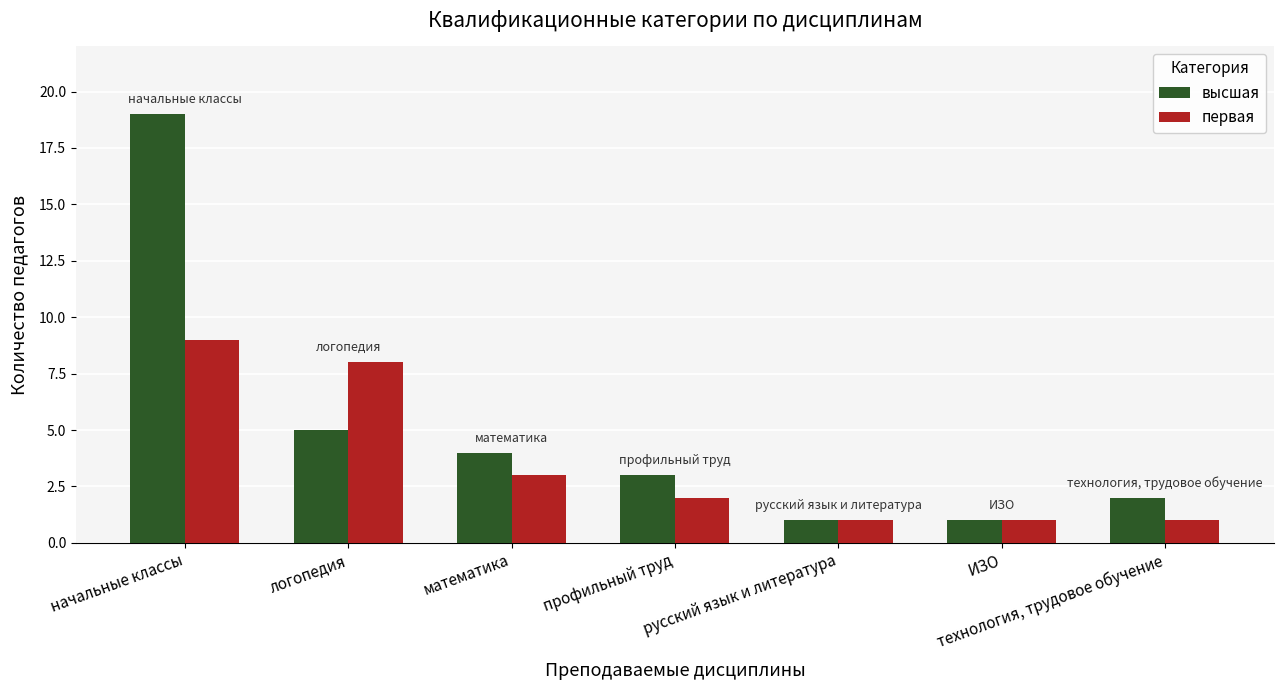

Which series has the largest total across all categories?

высшая